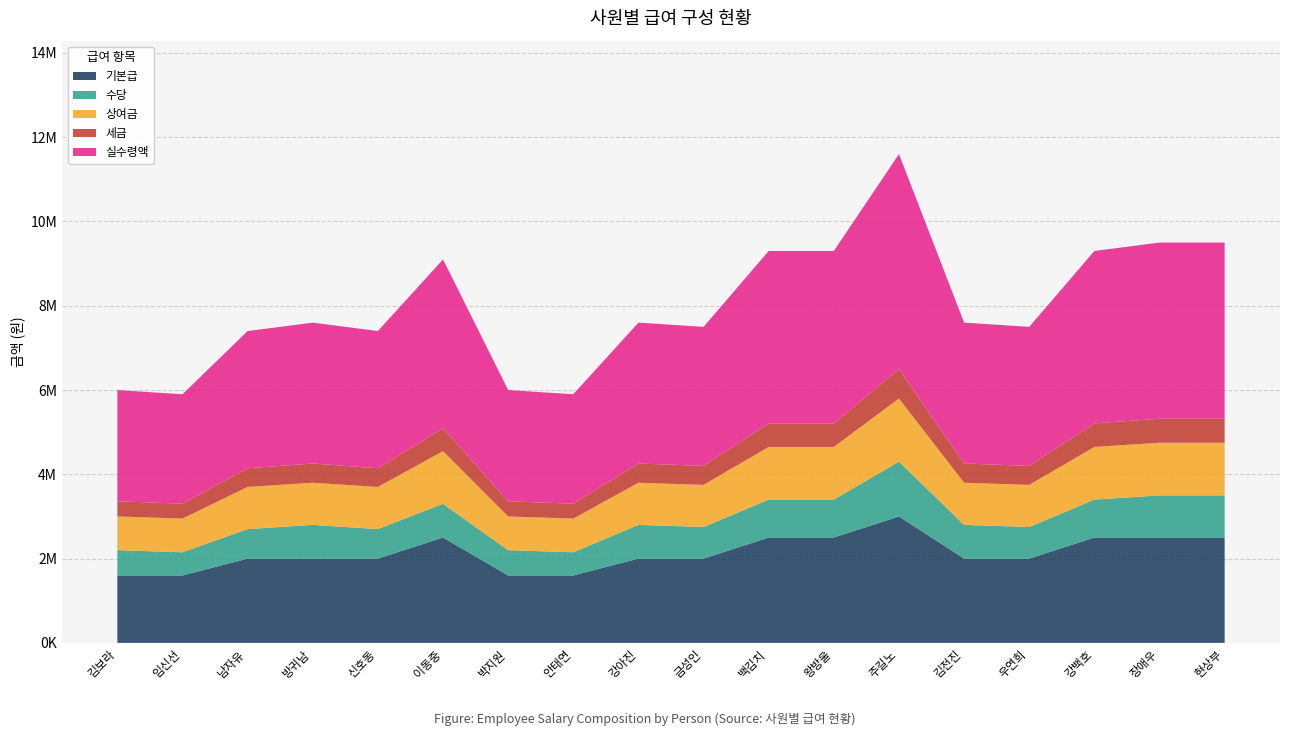

Reading left to right, list all the values displayed in this chart.

기본급: 1600000	1600000	2000000	2000000	2000000	2500000	1600000	1600000	2000000	2000000	2500000	2500000	3000000	2000000	2000000	2500000	2500000	2500000
수당: 600000	550000	700000	800000	700000	800000	600000	550000	800000	750000	900000	900000	1300000	800000	750000	900000	1000000	1000000
상여금: 800000	800000	1000000	1000000	1000000	1250000	800000	800000	1000000	1000000	1250000	1250000	1500000	1000000	1000000	1250000	1250000	1250000
세금: 360000	354000	444000	456000	444000	546000	360000	354000	456000	450000	558000	558000	696000	456000	450000	558000	570000	570000
실수령액: 2640000	2596000	3256000	3344000	3256000	4004000	2640000	2596000	3344000	3300000	4092000	4092000	5104000	3344000	3300000	4092000	4180000	4180000